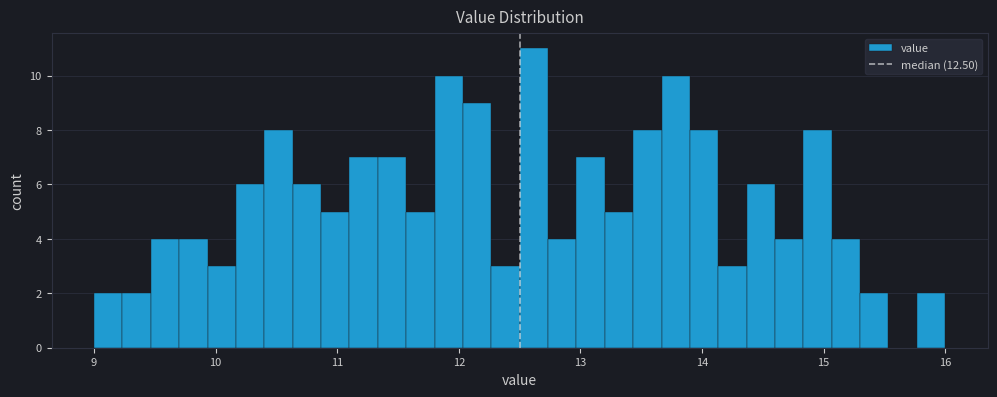

Around what value on the x-axis is the tallest bar? Give the approximate position of its centre, as read against the axis.

12.6